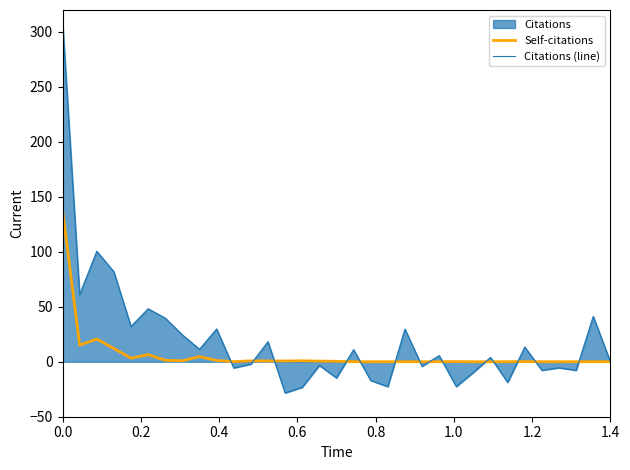

Rank the series by their maximum value, from lowest to highest.

Self-citations, Citations (line)